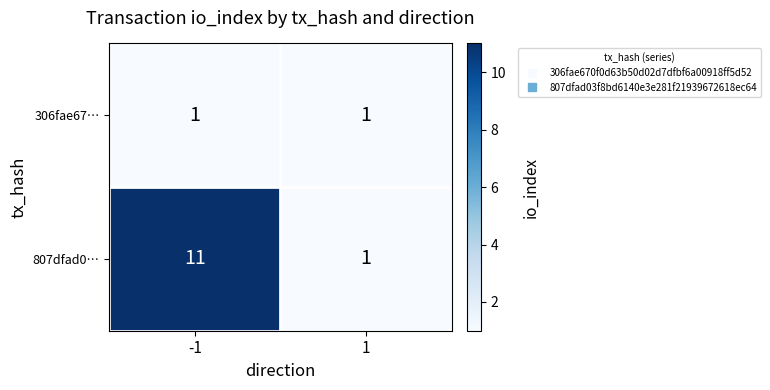

Which series has the largest total across all categories?

807dfad0…